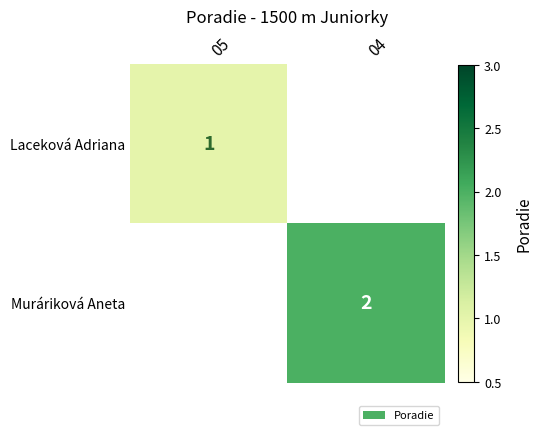

The value of Muráriková Aneta at 04 is 0.5. True or false?

False